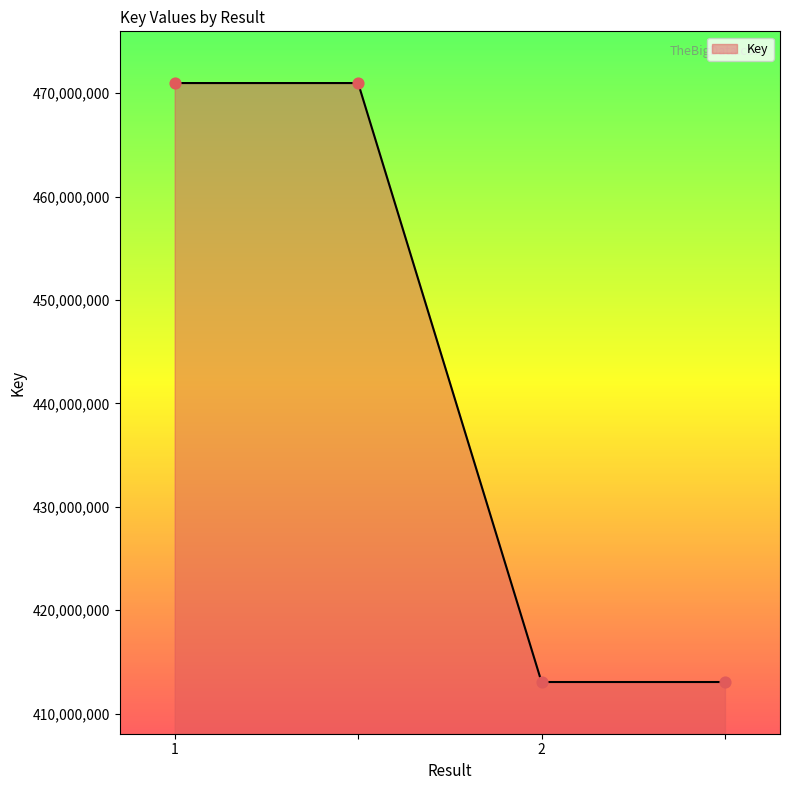

What is the difference between the second highest and second lowest values?

57913235